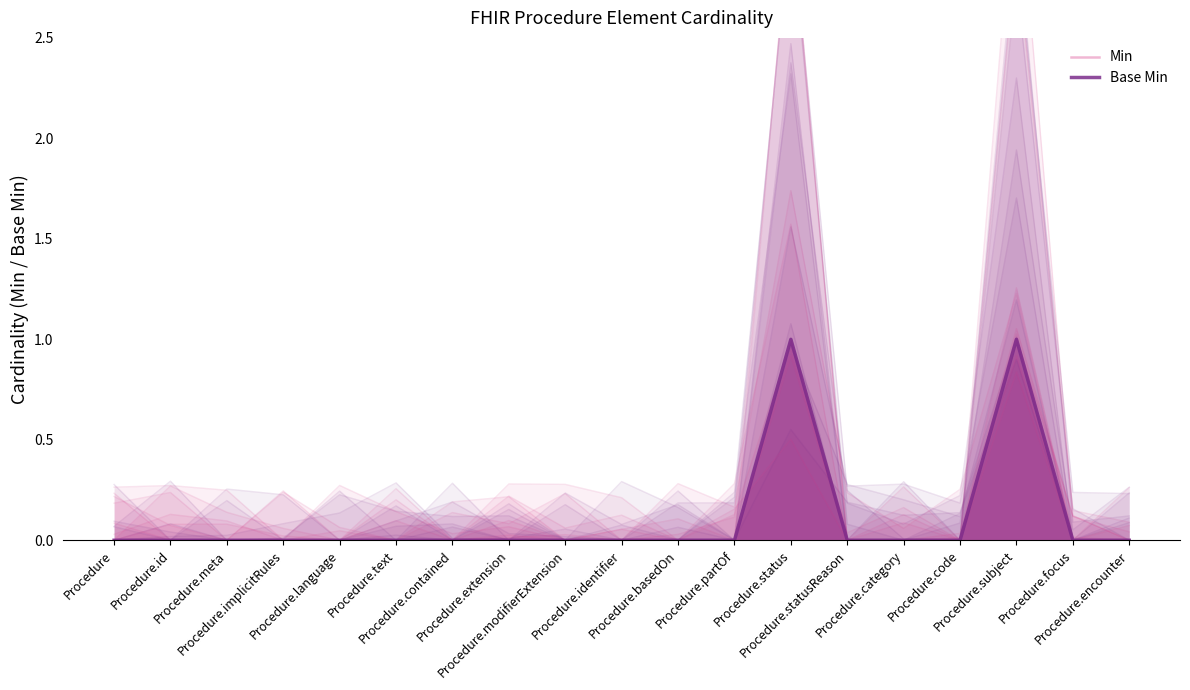

Which category has the highest value in the Min series?

Procedure.status